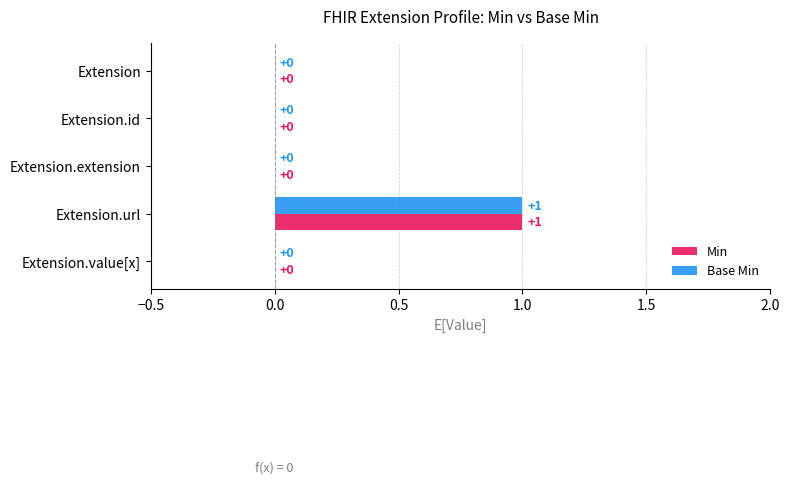

Is the value of Base Min at Extension.url greater than the value of Min at Extension?

Yes